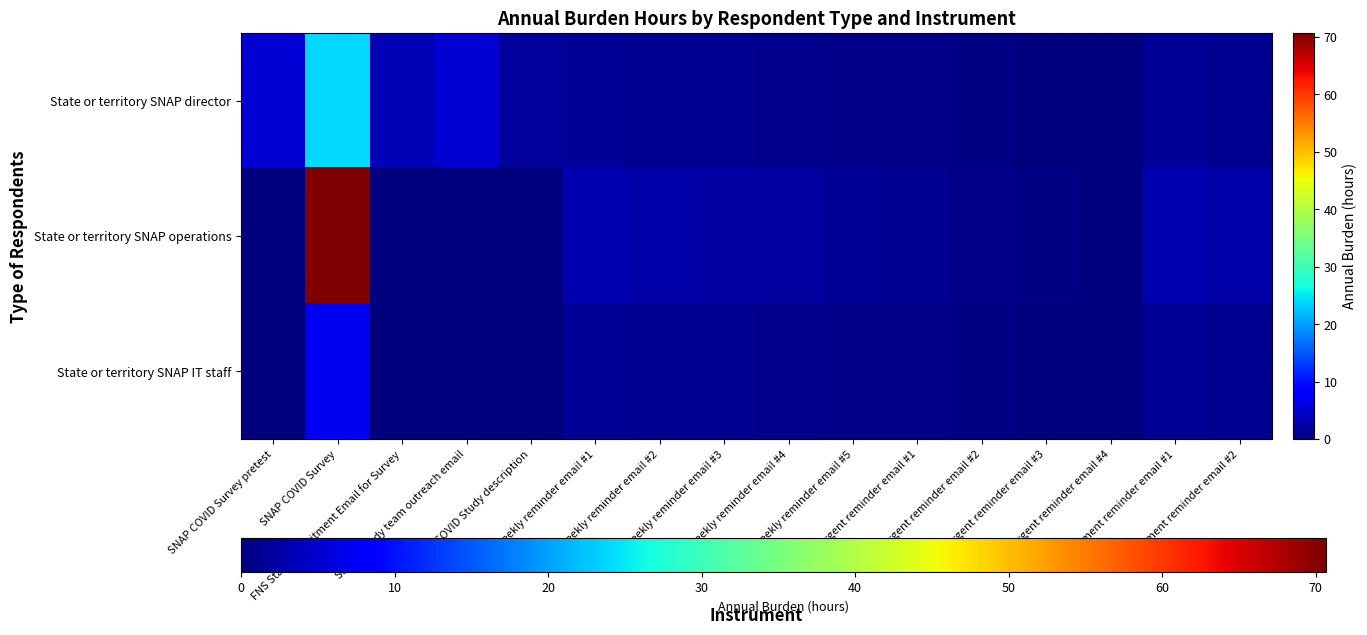

Which series has the widest spread of values?

State or territory SNAP operations